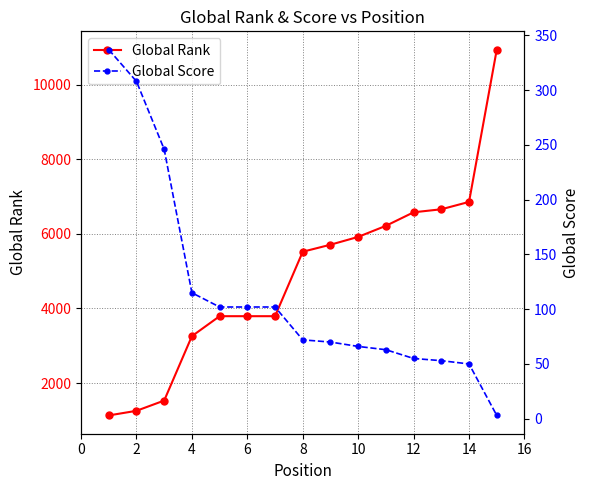

At how many categories does at least one series exceed 1803?

12